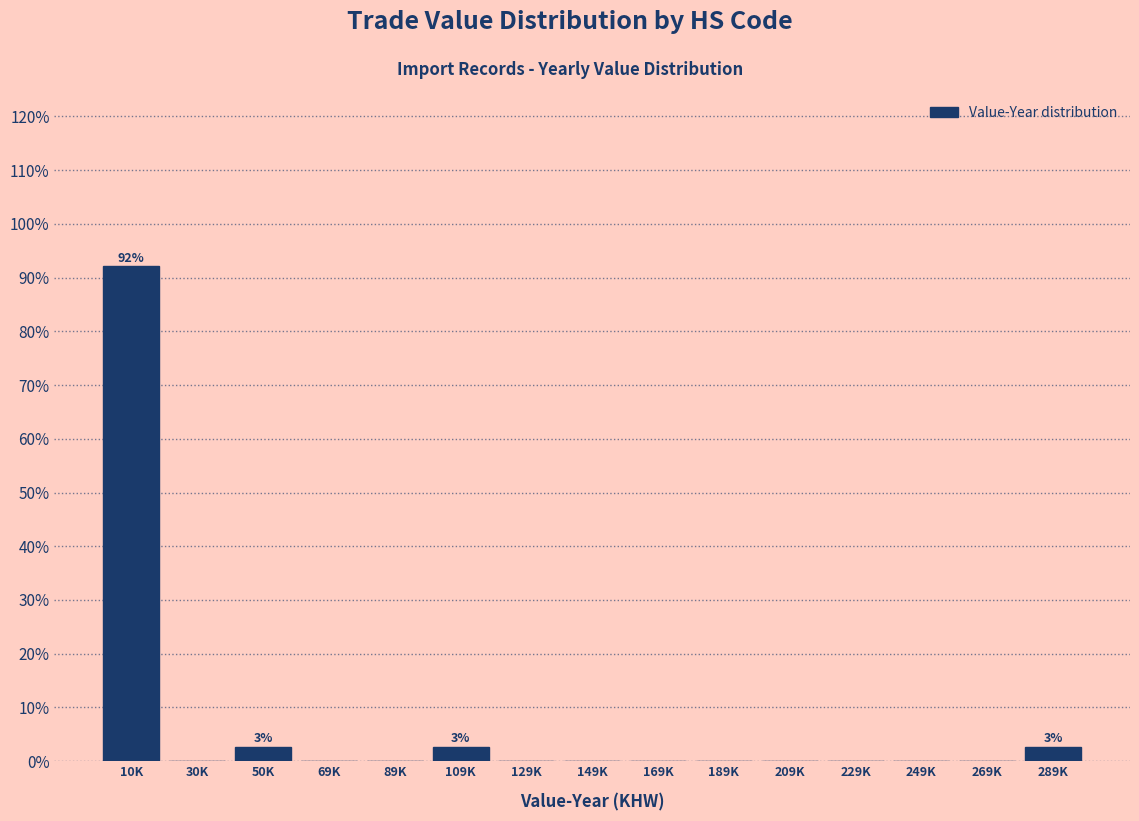

Reading left to right, transcribe all the data shown in this chart.

10K=92.1	30K=0.0	50K=2.6	69K=0.0	89K=0.0	109K=2.6	129K=0.0	149K=0.0	169K=0.0	189K=0.0	209K=0.0	229K=0.0	249K=0.0	269K=0.0	289K=2.6